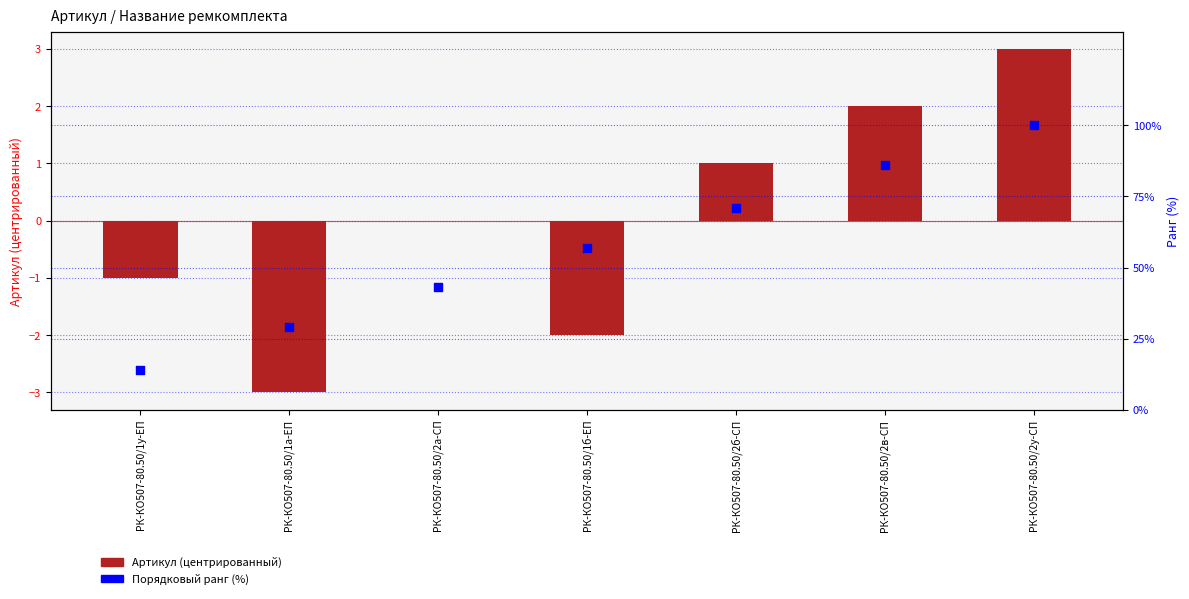

Which series has the largest total across all categories?

Порядковый ранг (%)